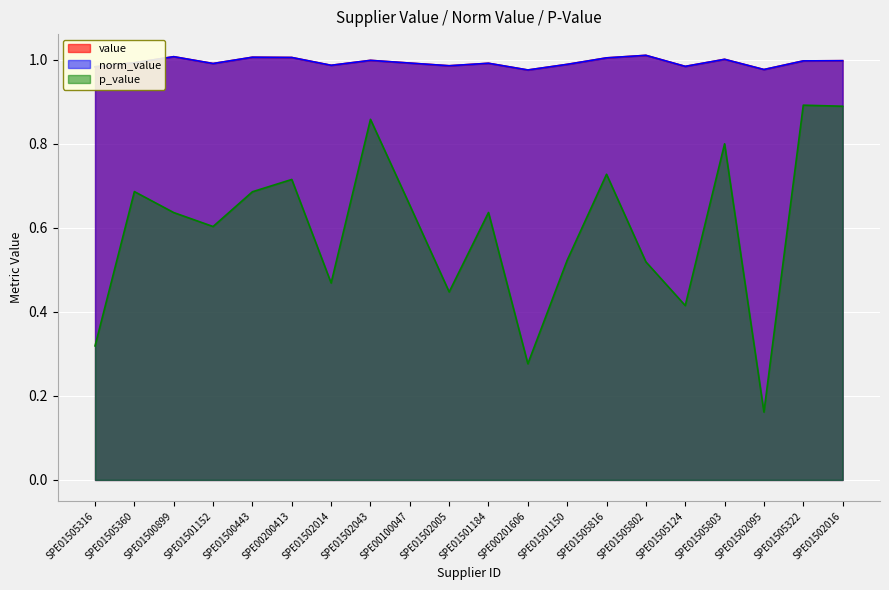

Reading left to right, extract all data points from this chart.

value: 1.0	1.0	1.0	1.0	1.0	1.0	1.0	1.0	1.0	1.0	1.0	1.0	1.0	1.0	1.0	1.0	1.0	1.0	1.0	1.0
norm_value: 1.0	1.0	1.0	1.0	1.0	1.0	1.0	1.0	1.0	1.0	1.0	1.0	1.0	1.0	1.0	1.0	1.0	1.0	1.0	1.0
p_value: 0.3	0.7	0.6	0.6	0.7	0.7	0.5	0.9	0.7	0.4	0.6	0.3	0.5	0.7	0.5	0.4	0.8	0.2	0.9	0.9